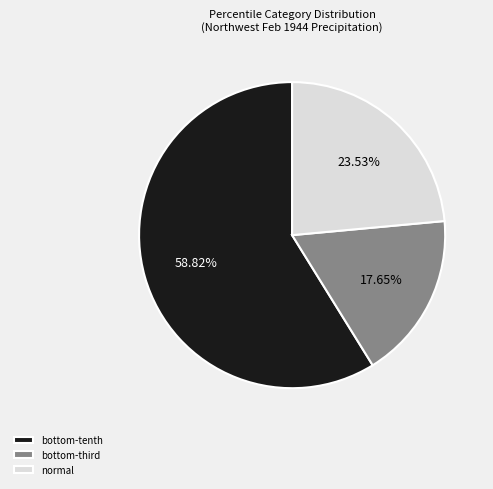

True or false: normal accounts for 29% of the total.

False